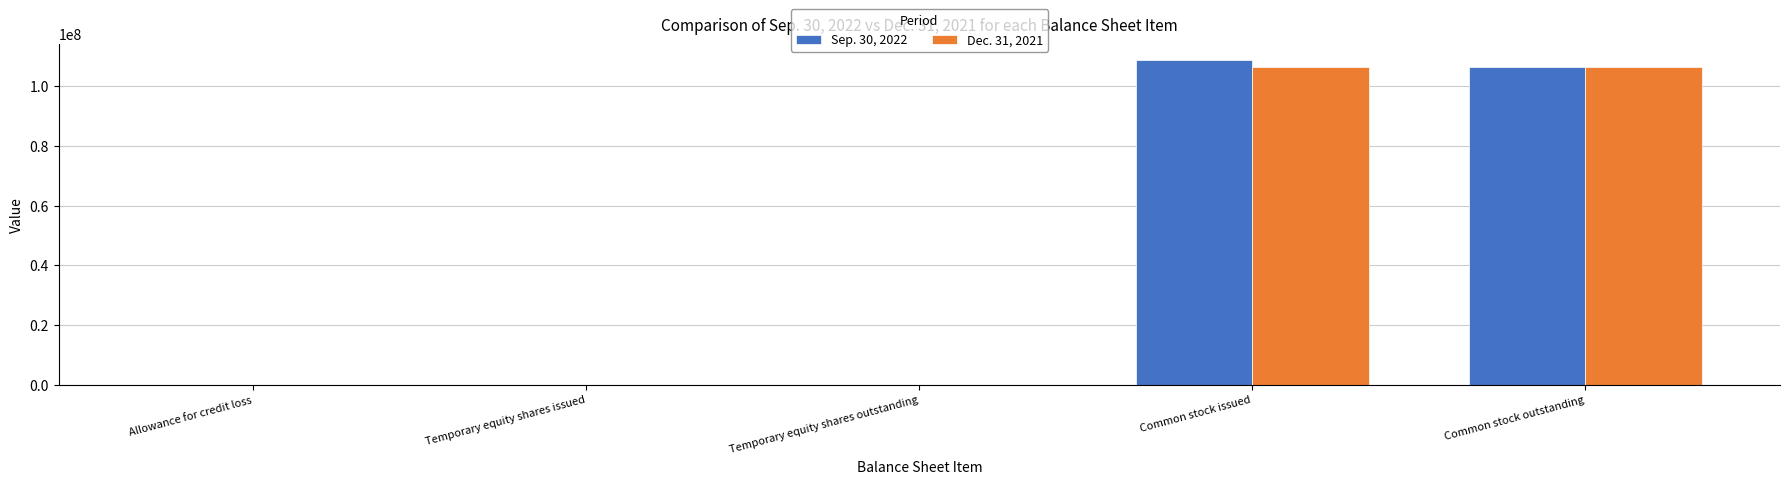

What is the sum of the Dec. 31, 2021 values at Temporary equity shares outstanding and Allowance for credit loss?

41298